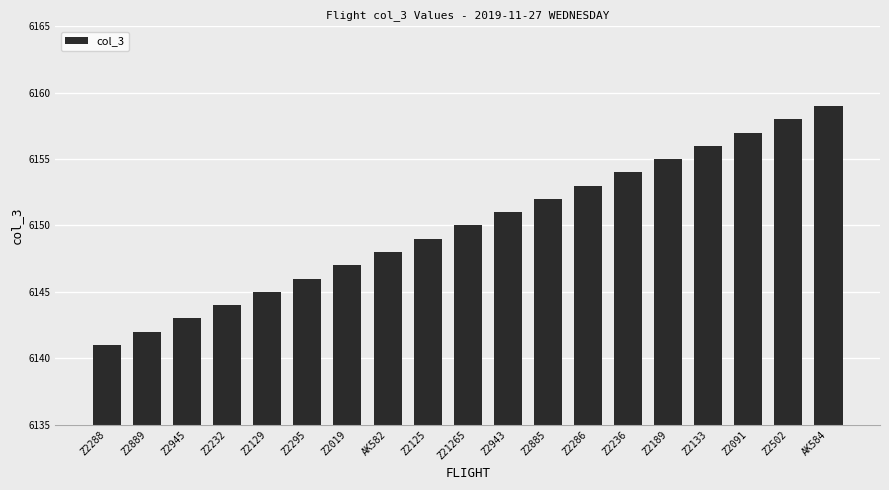

Which has a higher value, Z2232 or Z2091?

Z2091